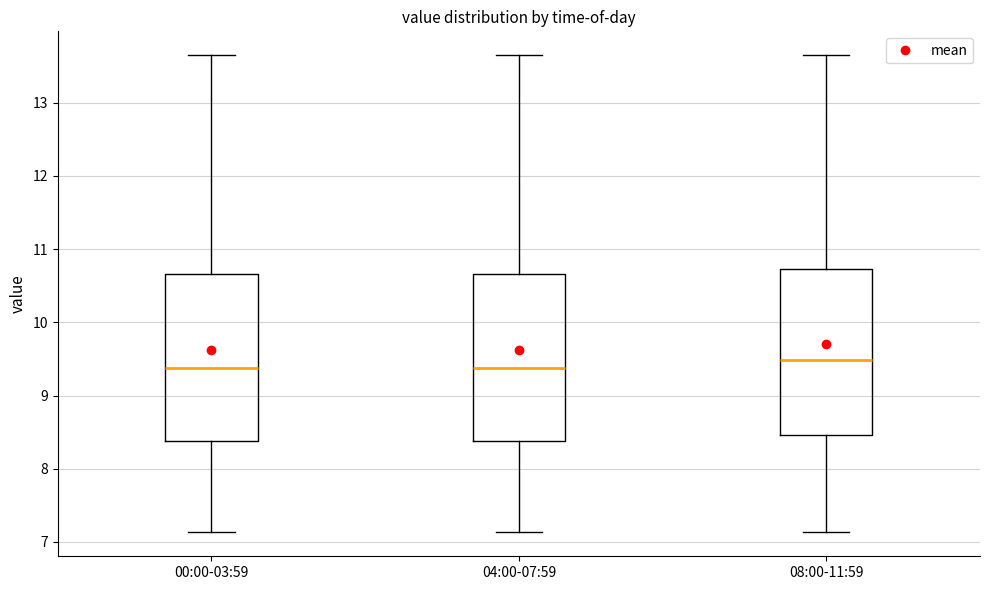

Reading left to right, read every box against the y-axis: the position of its median line, the range the box covers, and the ends of its whiskers. The values are not printed on the chart, so give them approximately, as read against the axis.

00:00-03:59: median 9.4, box 8.4 to 10.7, whiskers 7.1 to 13.7
04:00-07:59: median 9.4, box 8.4 to 10.7, whiskers 7.1 to 13.7
08:00-11:59: median 9.5, box 8.5 to 10.7, whiskers 7.1 to 13.7